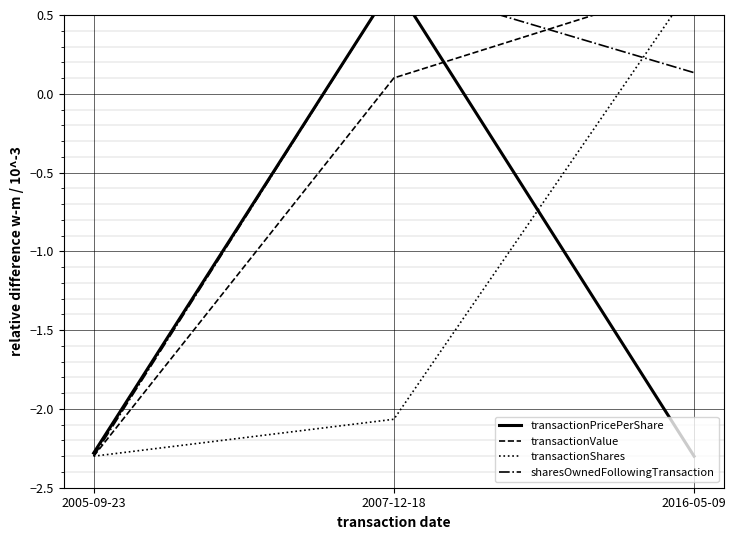

What is the value of the sharesOwnedFollowingTransaction point at the 2nd from the left?

0.7